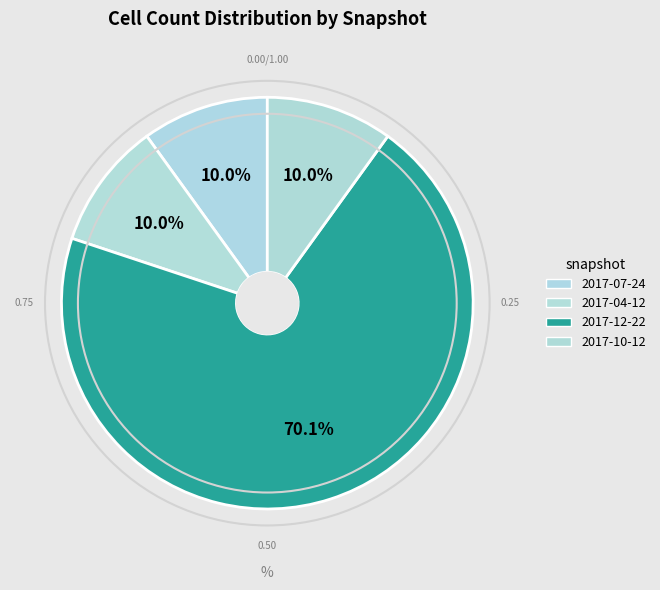

Rank the categories by value from lowest to highest.

2017-07-24, 2017-04-12, 2017-10-12, 2017-12-22